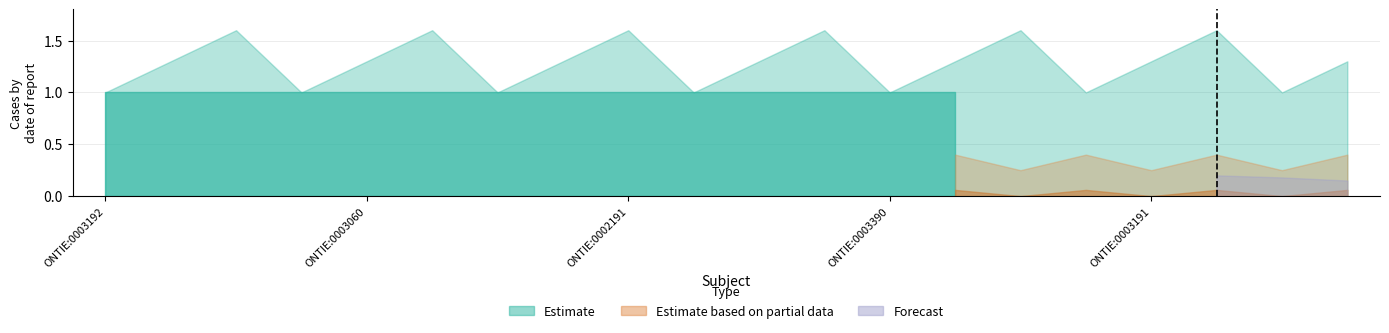

True or false: Estimate based on partial data and Forecast cross at least once.

False